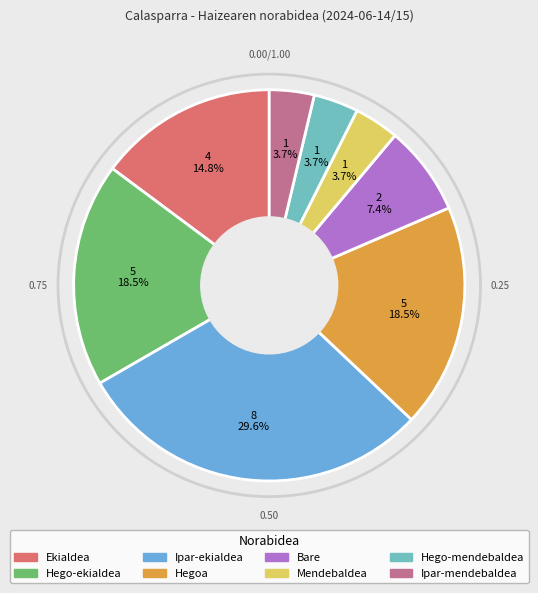

To the nearest percent, what is the average slice percentage?

12%